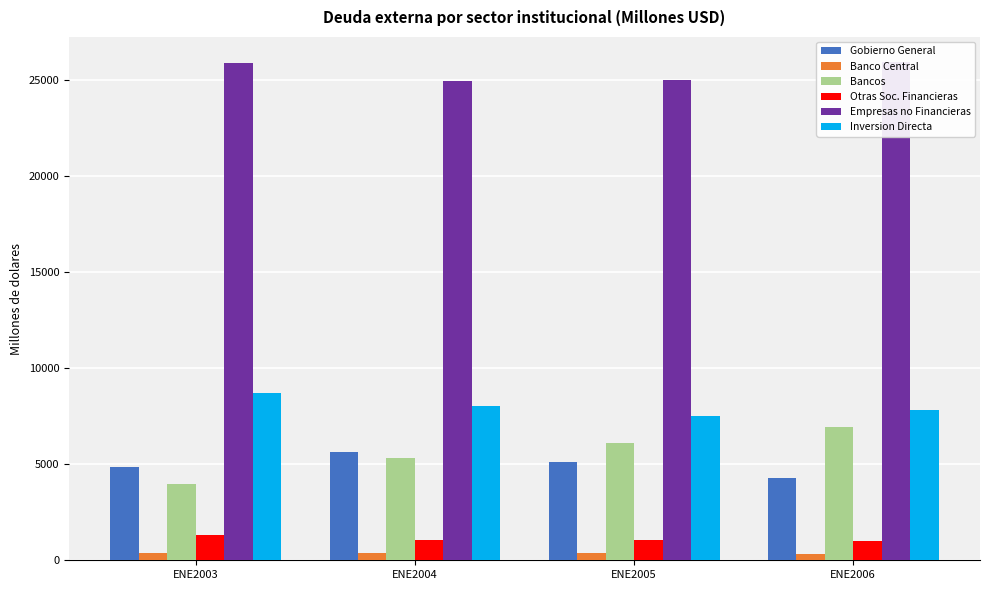

What is the average value of the Inversion Directa series?

8016.4